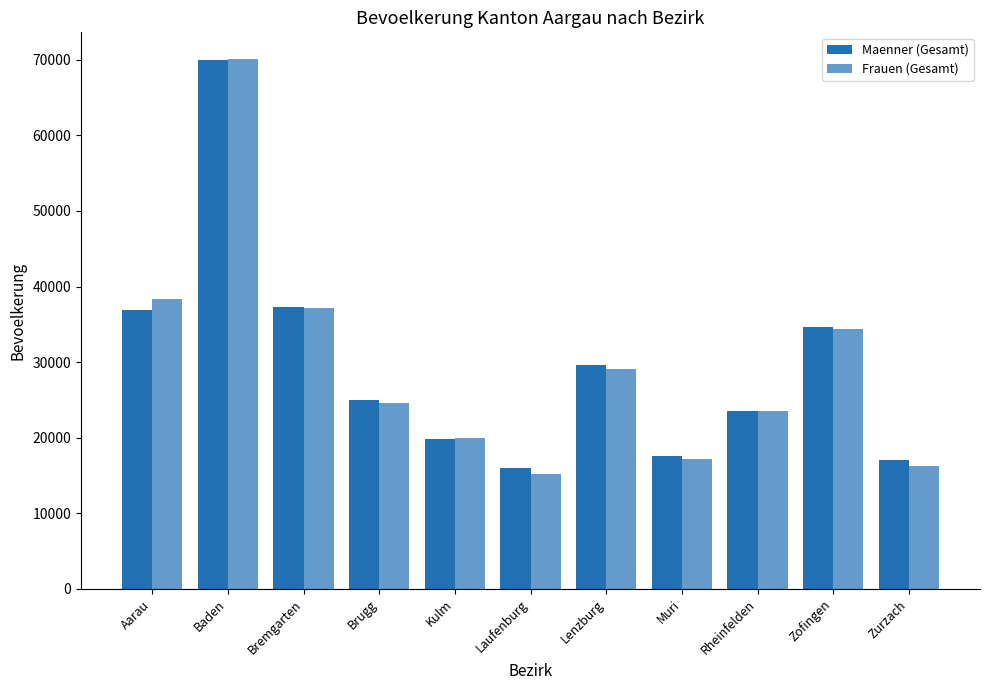

Where is Maenner (Gesamt) nearest to the value 42972?

Bremgarten